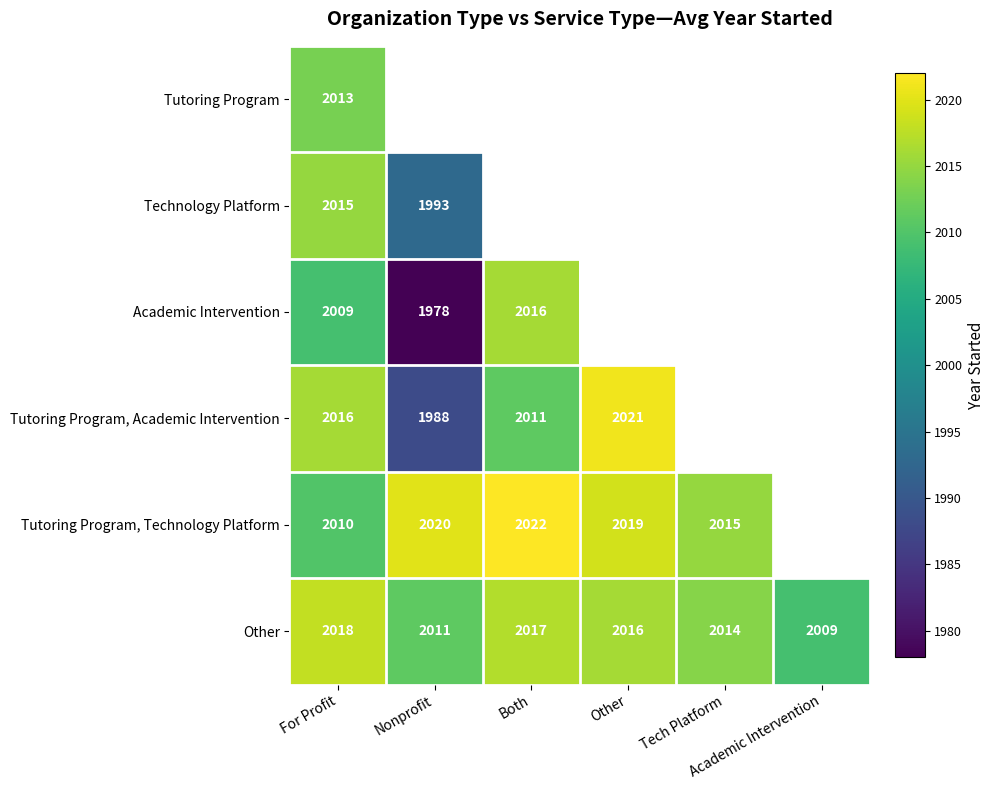

At which label does Technology Platform reach its minimum?

Nonprofit